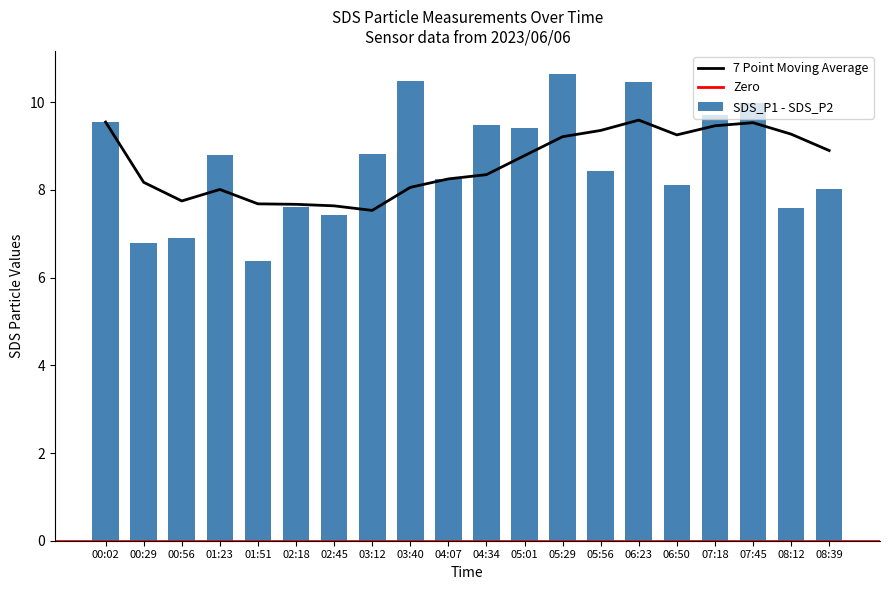

At which label does SDS_P1 reach its peak?

05:29